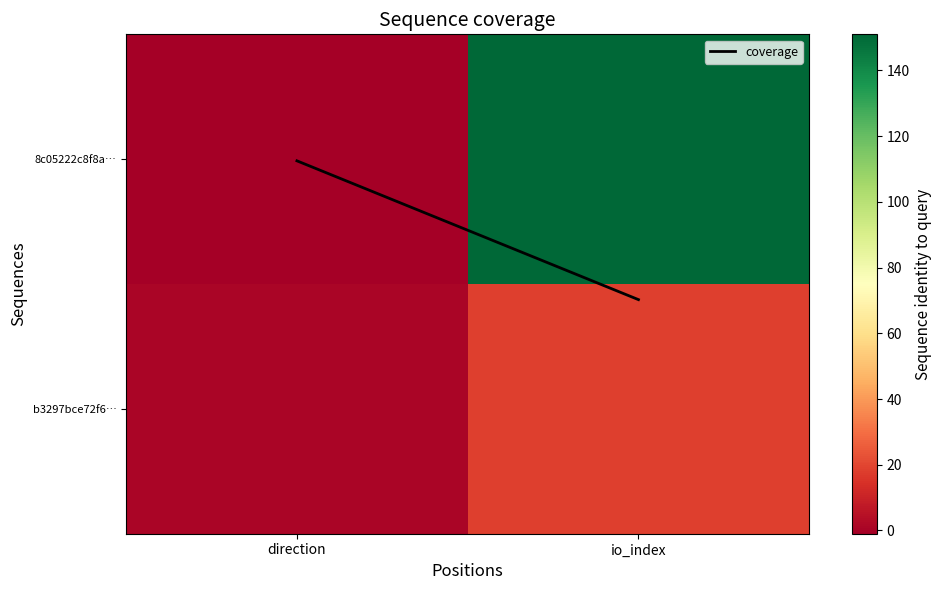

How many distinct data groups are displayed?

3